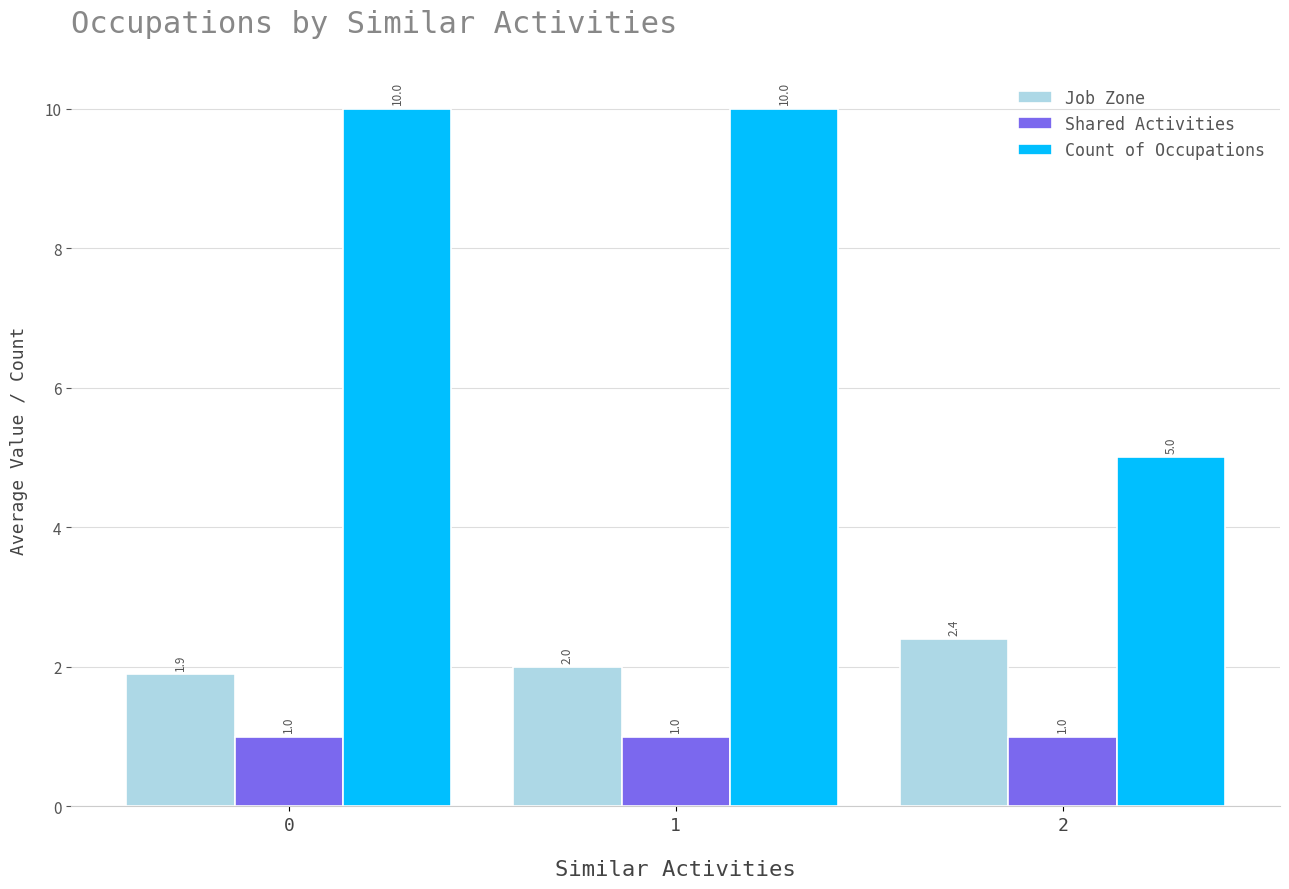

How many bars are there in each group?

3